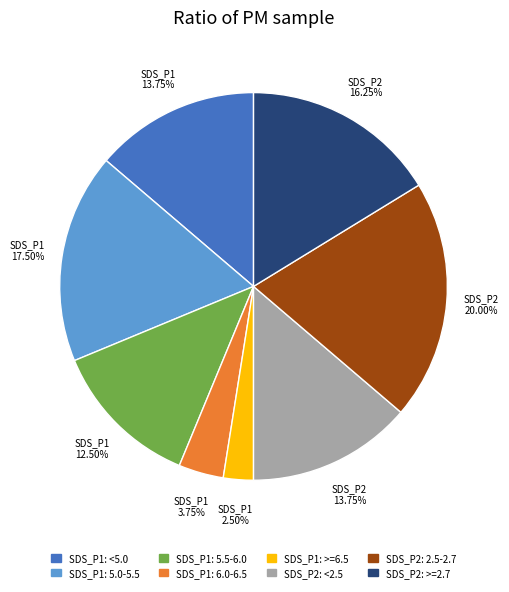

Does any single category account for the majority?

No